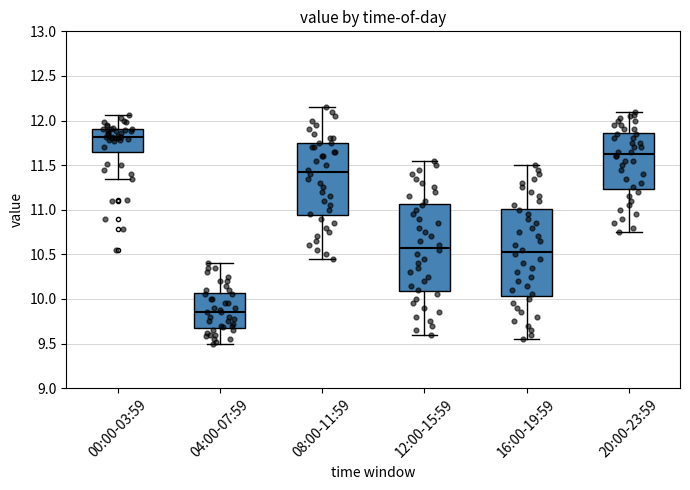

Where is the upper edge of the box for 20:00-23:59 on the y-axis? The values are not printed on the chart, so give them approximately, as read against the axis.

11.85